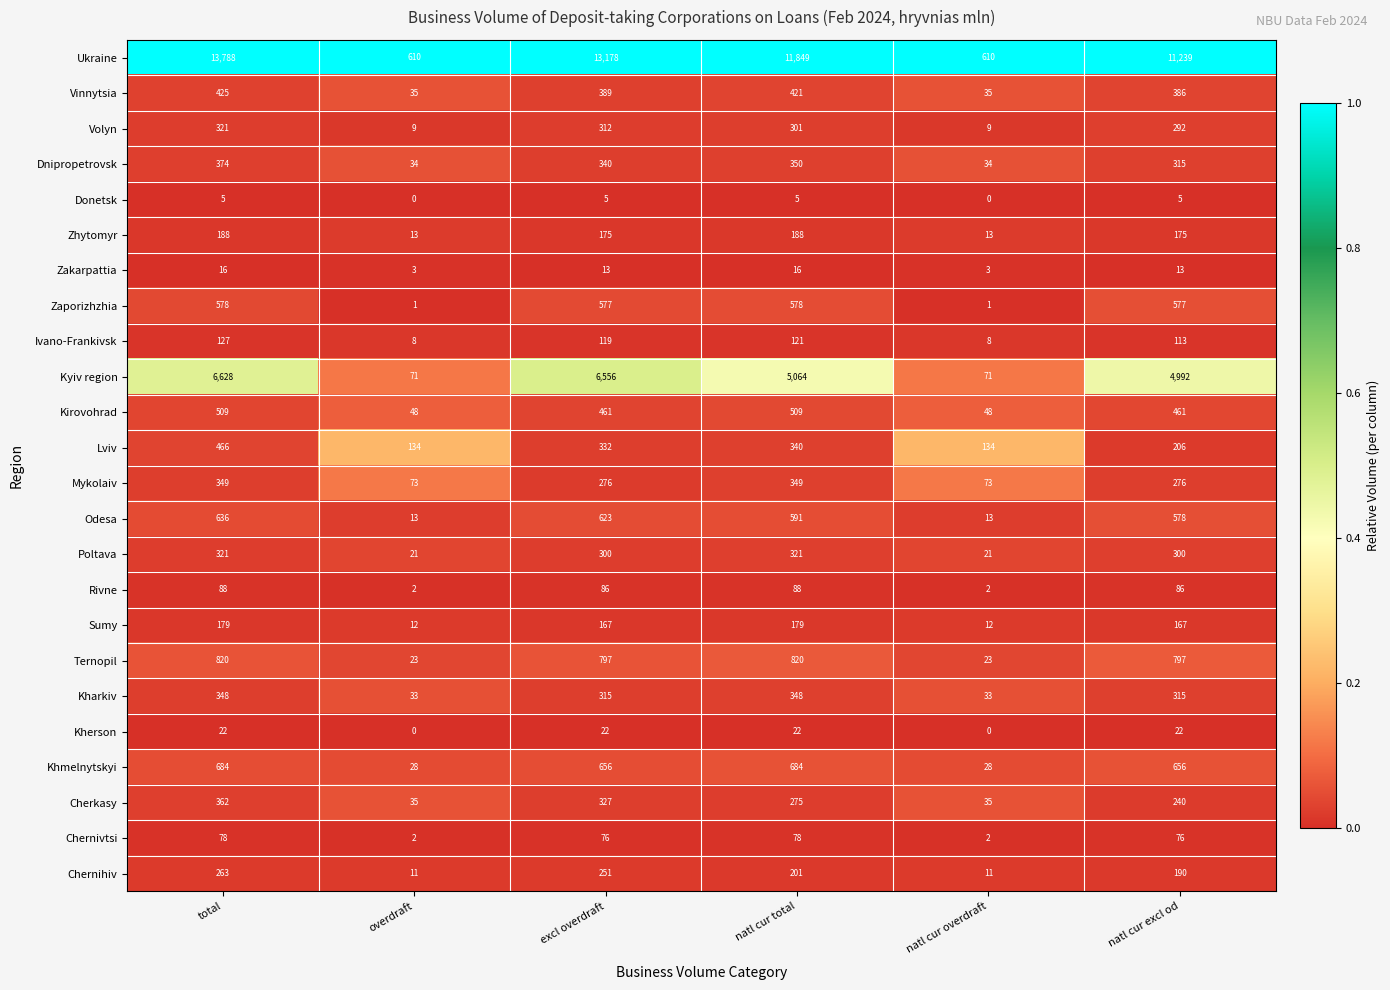

What is the difference between the maximum and minimum values in the Kharkiv series?

315